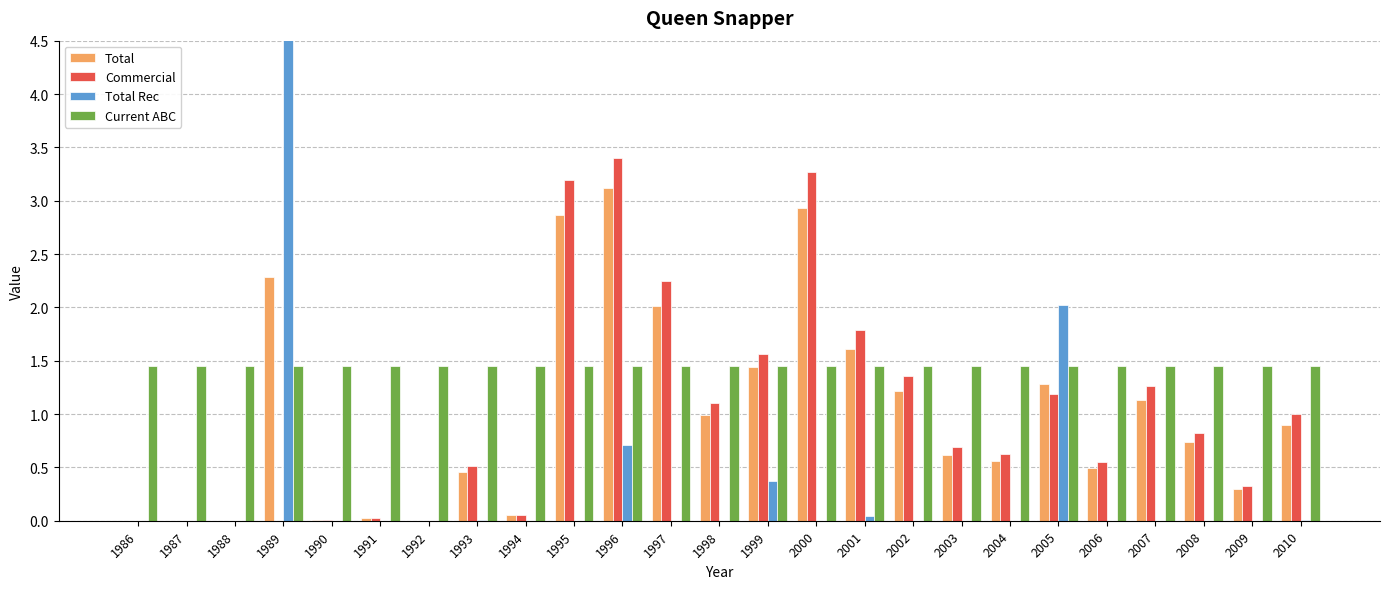

What is the difference between the highest and lowest values at 2006?

1.4